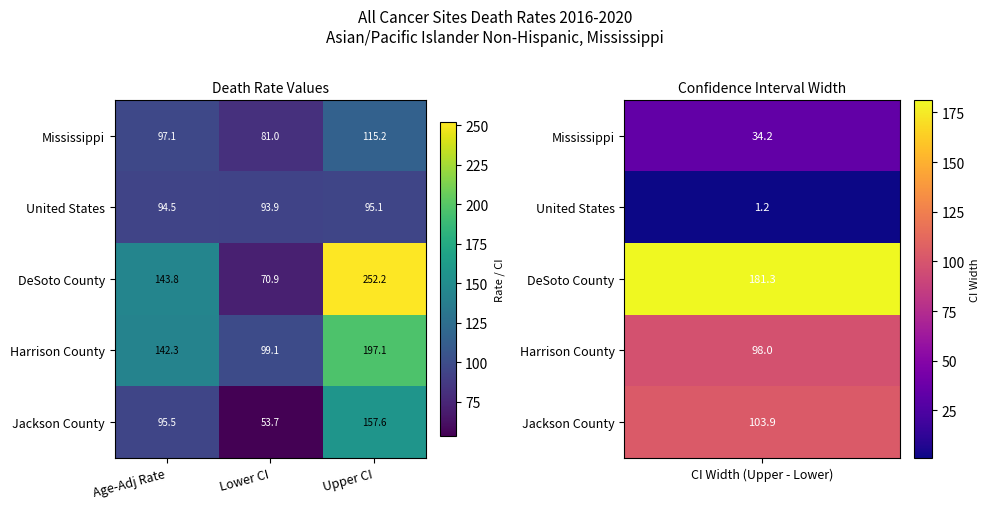

What is the difference between the maximum and second lowest values in the Harrison County series?

54.8